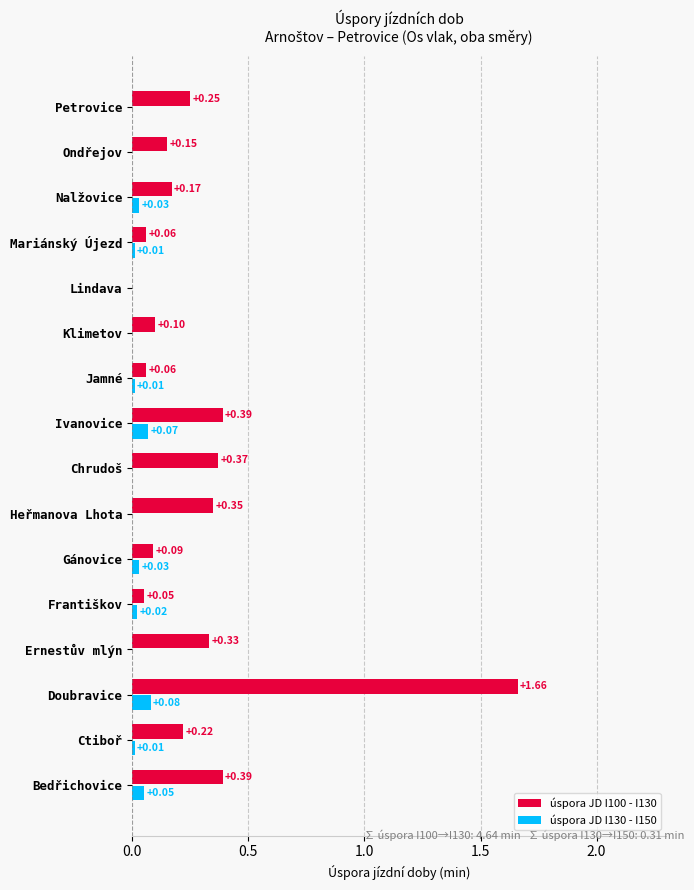

At which label does úspora JD I130 - I150 reach its peak?

Doubravice